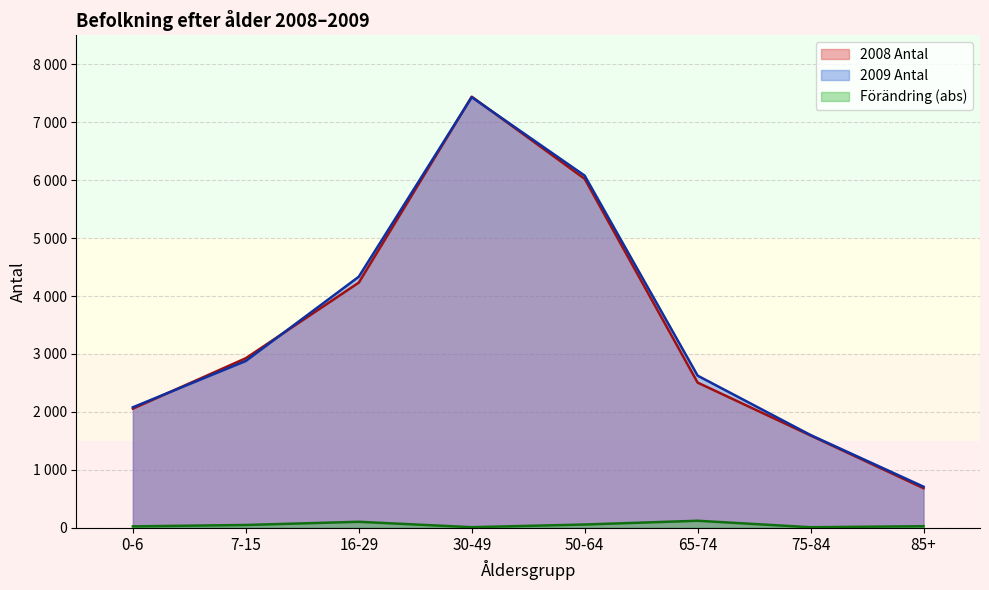

What are all the series names shown in the legend?

2008 Antal, 2009 Antal, Förändring (abs)